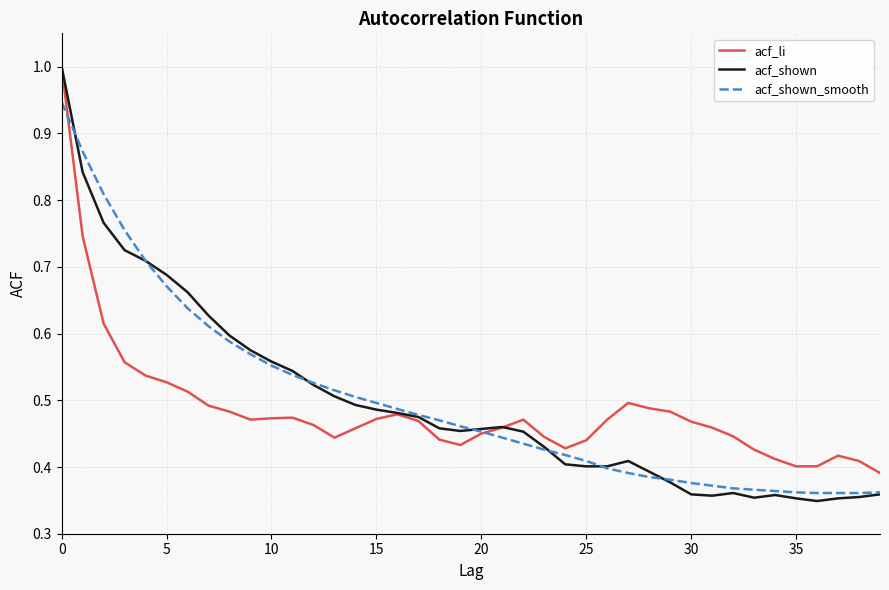

What is the maximum value for acf_shown?

1.0